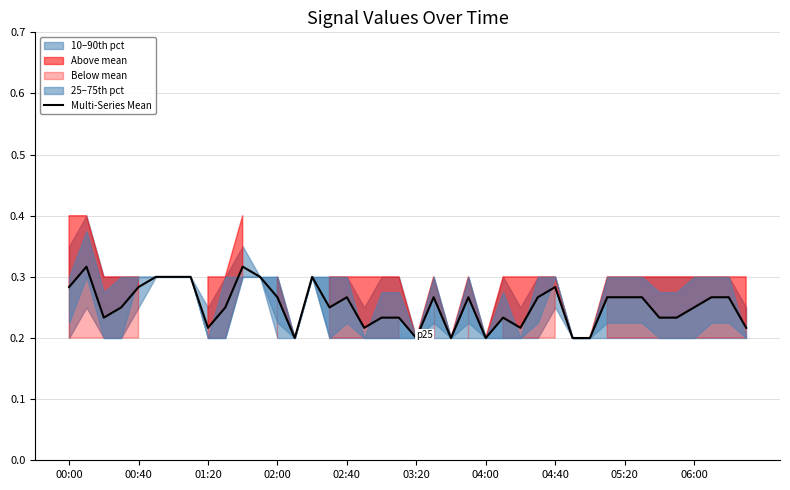

The value at 10 is 0.5. True or false?

False